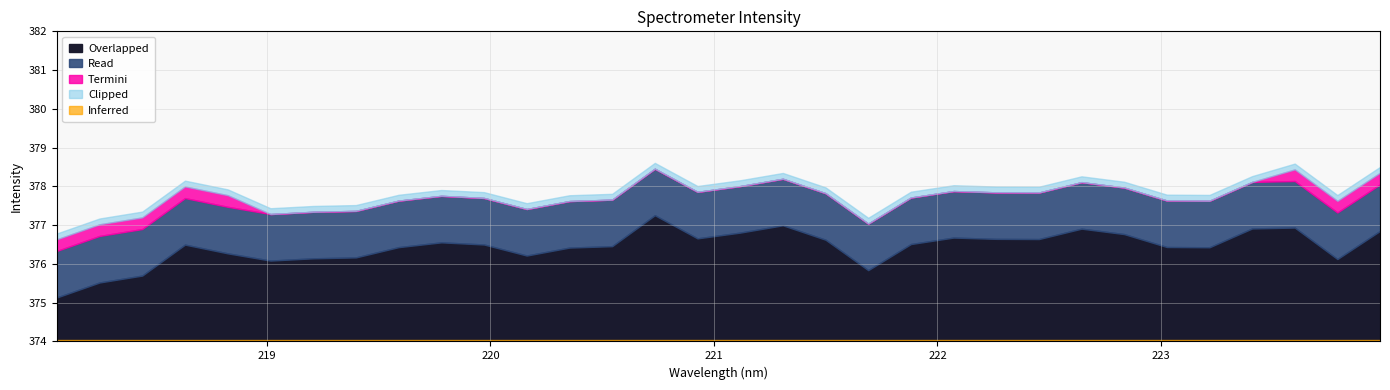

The chart shows a value of 378.1 at 222.6447. True or false?

True